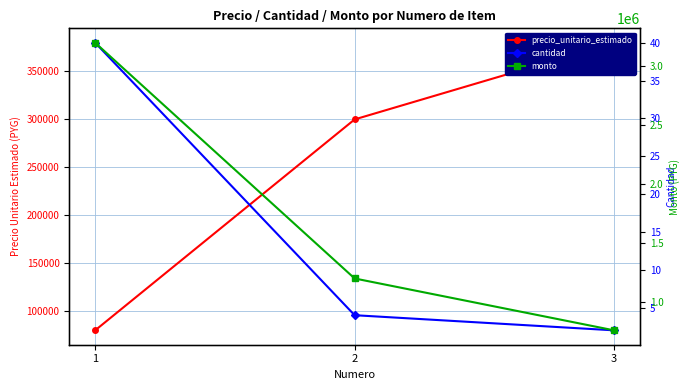

Is it true that monto equals 1200000 at 2?

True